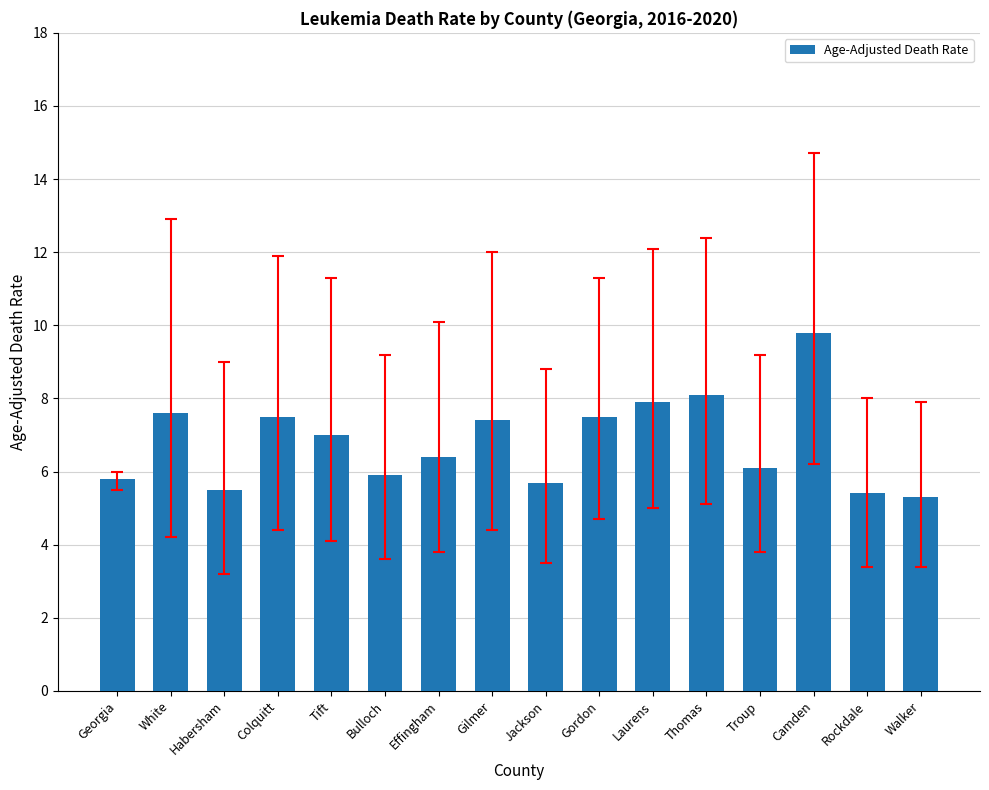

What is the difference between the maximum and second lowest values?

4.4